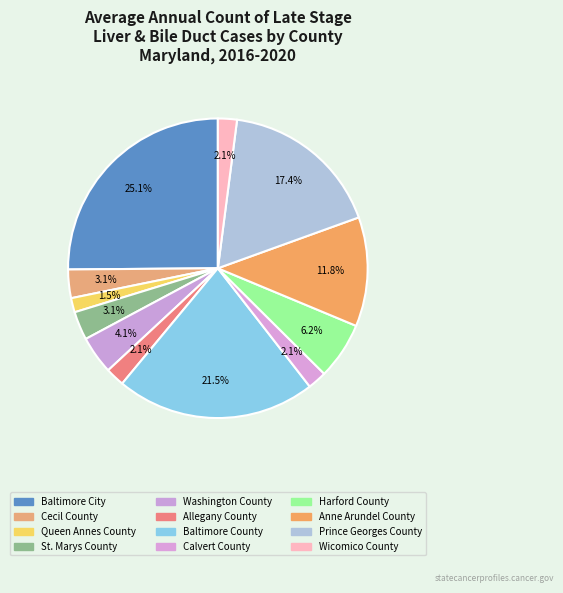

Count the number of slices in the pie.

12